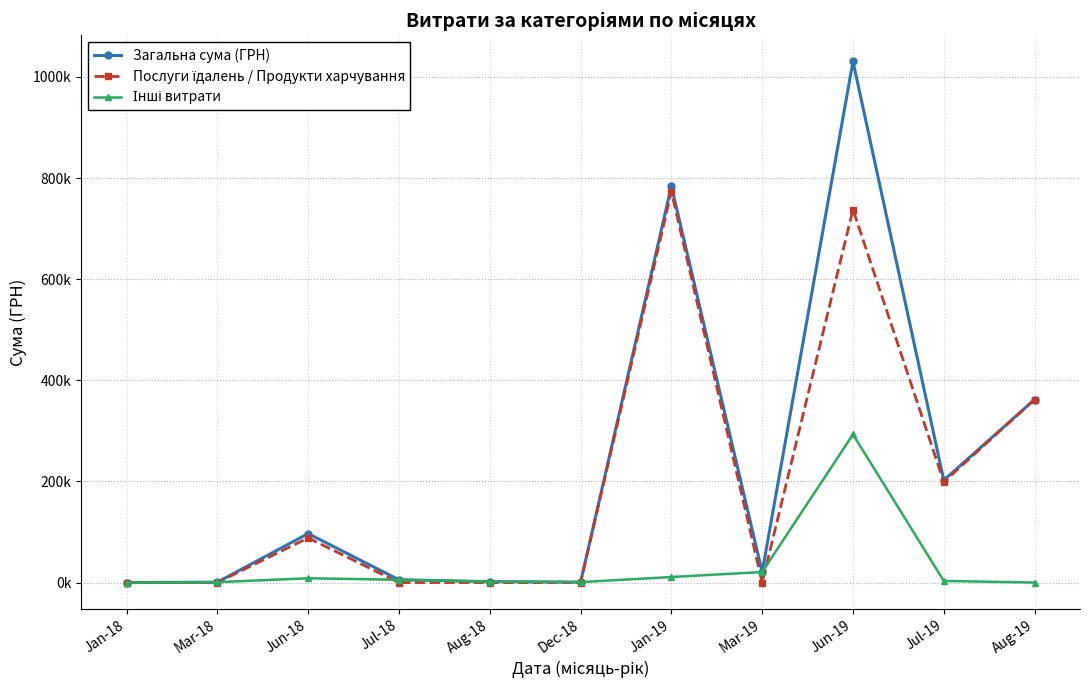

Which has a higher value, Jul-19 or Aug-18?

Jul-19